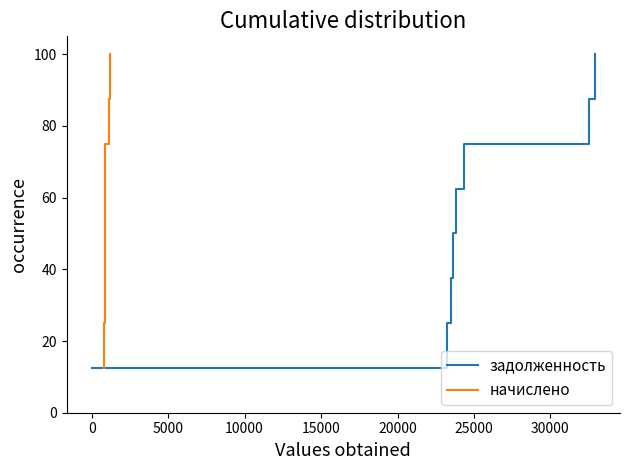

What is the minimum value for задолженность?

12.5